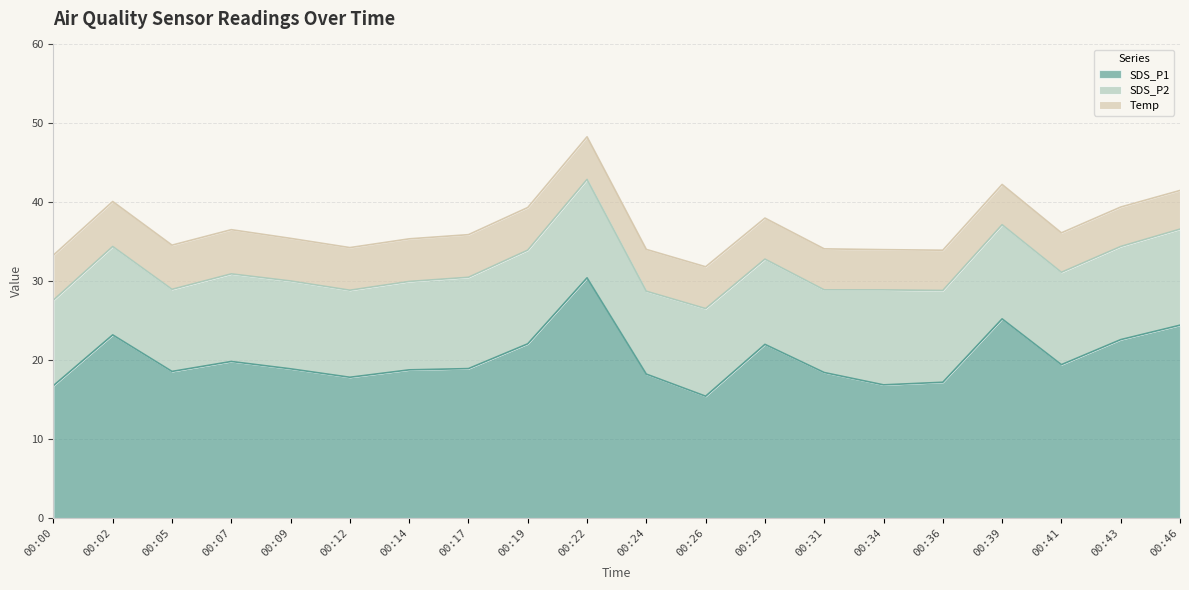

Reading left to right, what are all the values shown in this chart?

SDS_P1: 16.8	23.2	18.6	19.8	18.9	17.8	18.8	18.9	22.1	30.4	18.2	15.4	22.0	18.4	16.9	17.2	25.2	19.4	22.6	24.4
SDS_P2: 10.8	11.2	10.4	11.1	11.1	11.0	11.2	11.6	11.9	12.5	10.5	11.1	10.8	10.5	12.0	11.6	11.9	11.7	11.8	12.2
Temp: 5.7	5.7	5.6	5.6	5.4	5.4	5.4	5.4	5.4	5.4	5.3	5.3	5.2	5.2	5.1	5.1	5.1	5.0	5.0	4.9